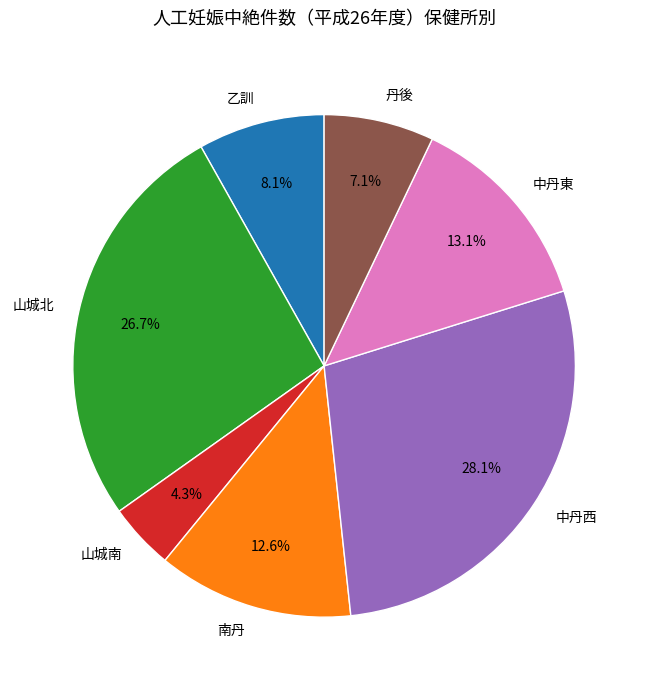

Which slice is the largest?

中丹西